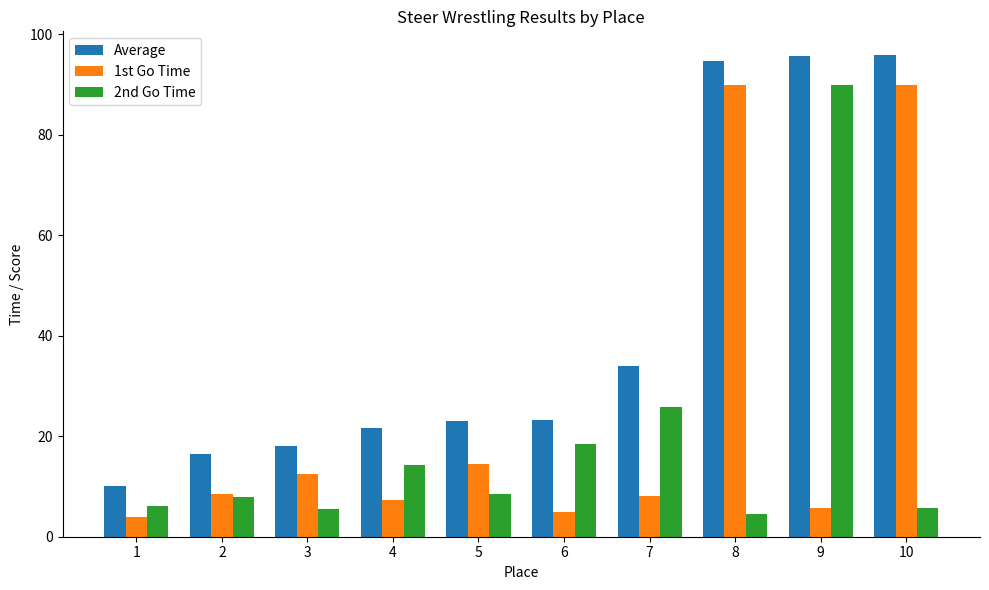

What is the maximum value shown in the chart?

95.8